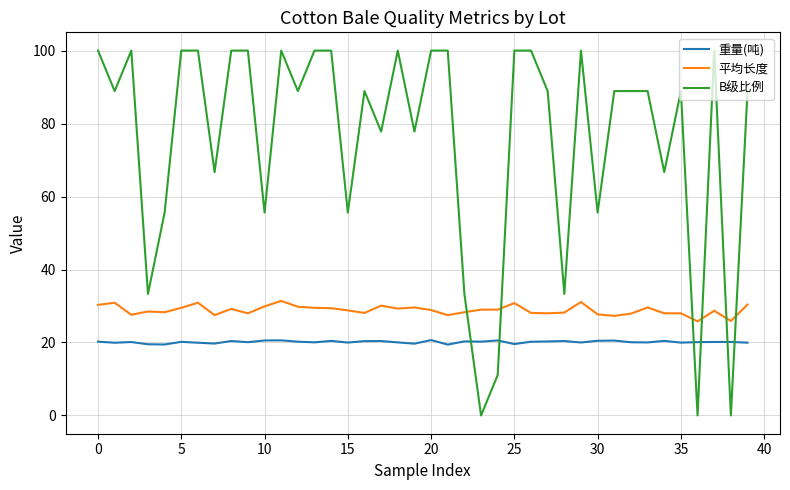

True or false: B级比例 and 平均长度 cross at least once.

True